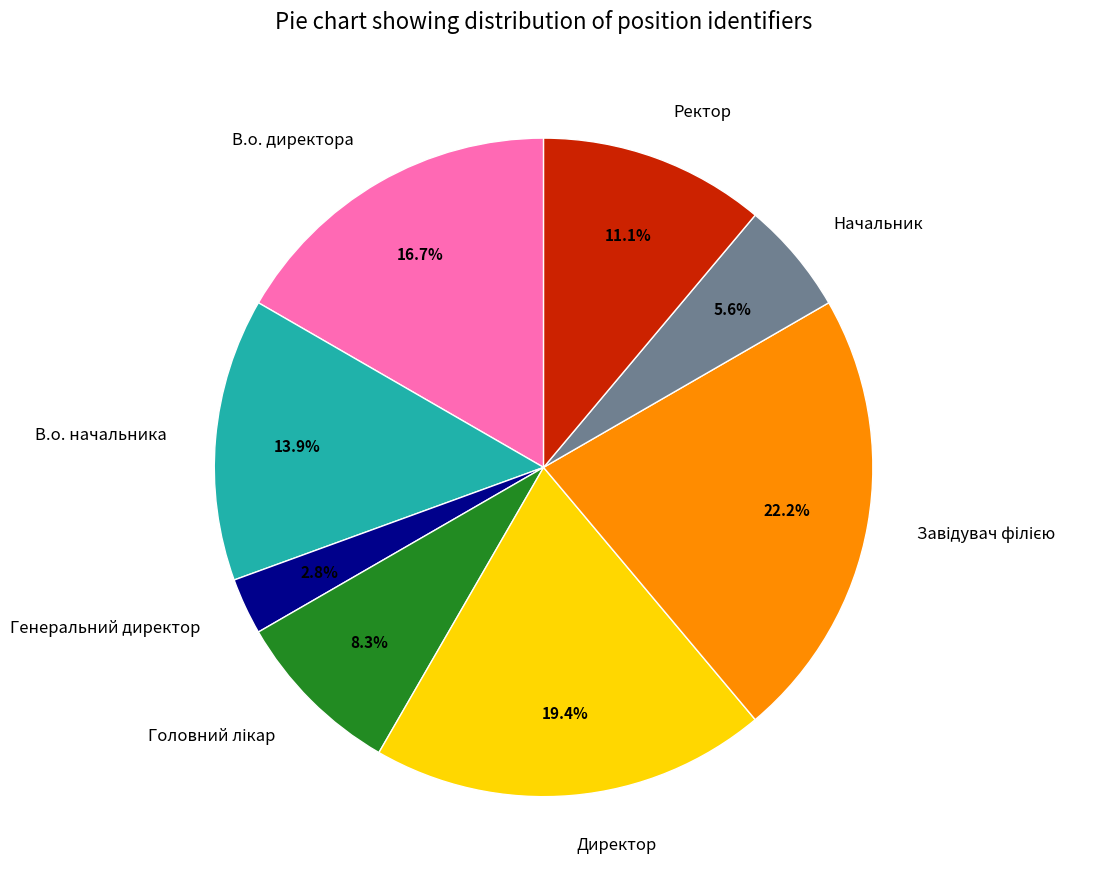

Is the sum of Начальник and Ректор greater than half?

No